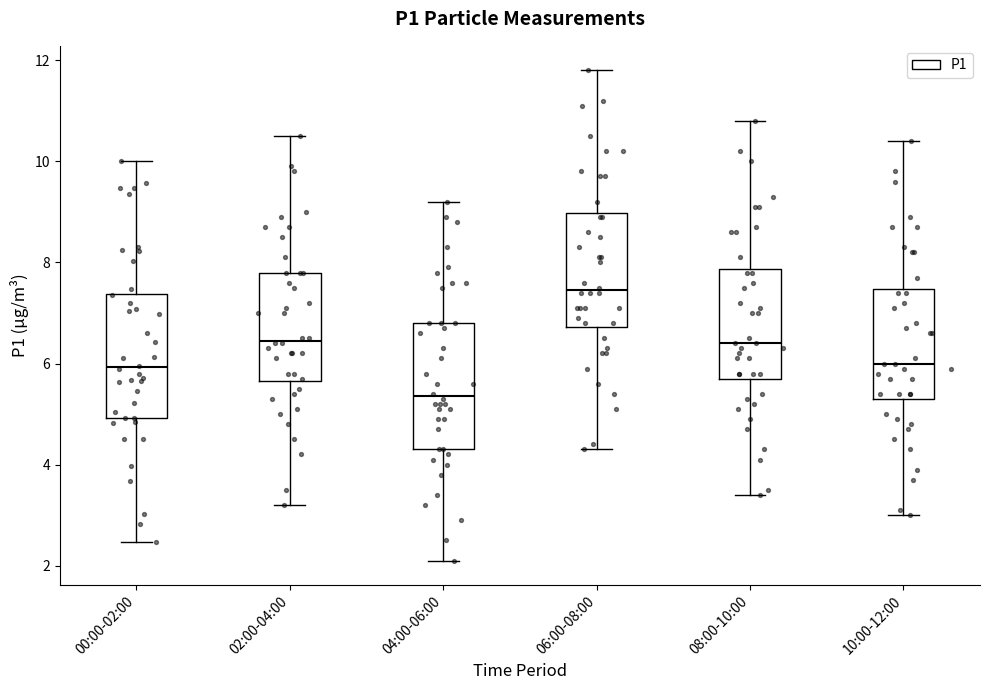

Reading left to right, read every box against the y-axis: the position of its median line, the range the box covers, and the ends of its whiskers. The values are not printed on the chart, so give them approximately, as read against the axis.

00:00-02:00: median 6.0, box 5.0 to 7.4, whiskers 2.4 to 10.0
02:00-04:00: median 6.4, box 5.6 to 7.8, whiskers 3.2 to 10.6
04:00-06:00: median 5.4, box 4.4 to 6.8, whiskers 2.2 to 9.2
06:00-08:00: median 7.4, box 6.8 to 9.0, whiskers 4.4 to 11.8
08:00-10:00: median 6.4, box 5.8 to 7.8, whiskers 3.4 to 10.8
10:00-12:00: median 6.0, box 5.4 to 7.4, whiskers 3.0 to 10.4